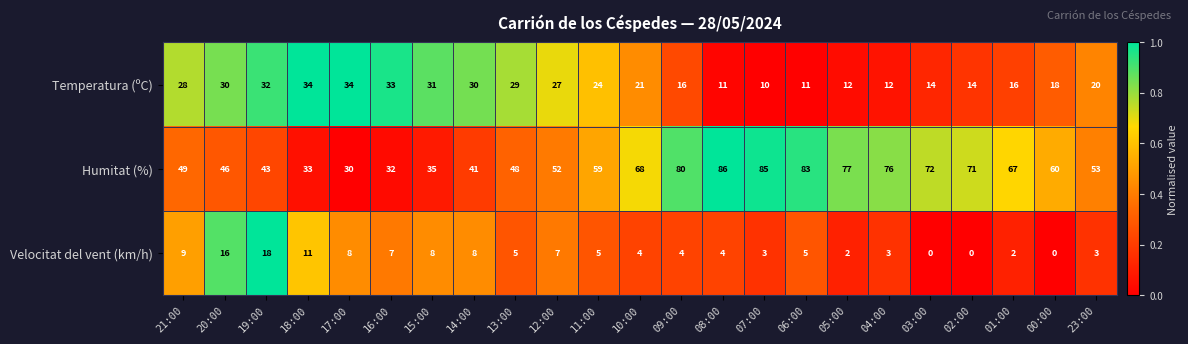

Where is Temperatura (ºC) nearest to the value 22?

10:00